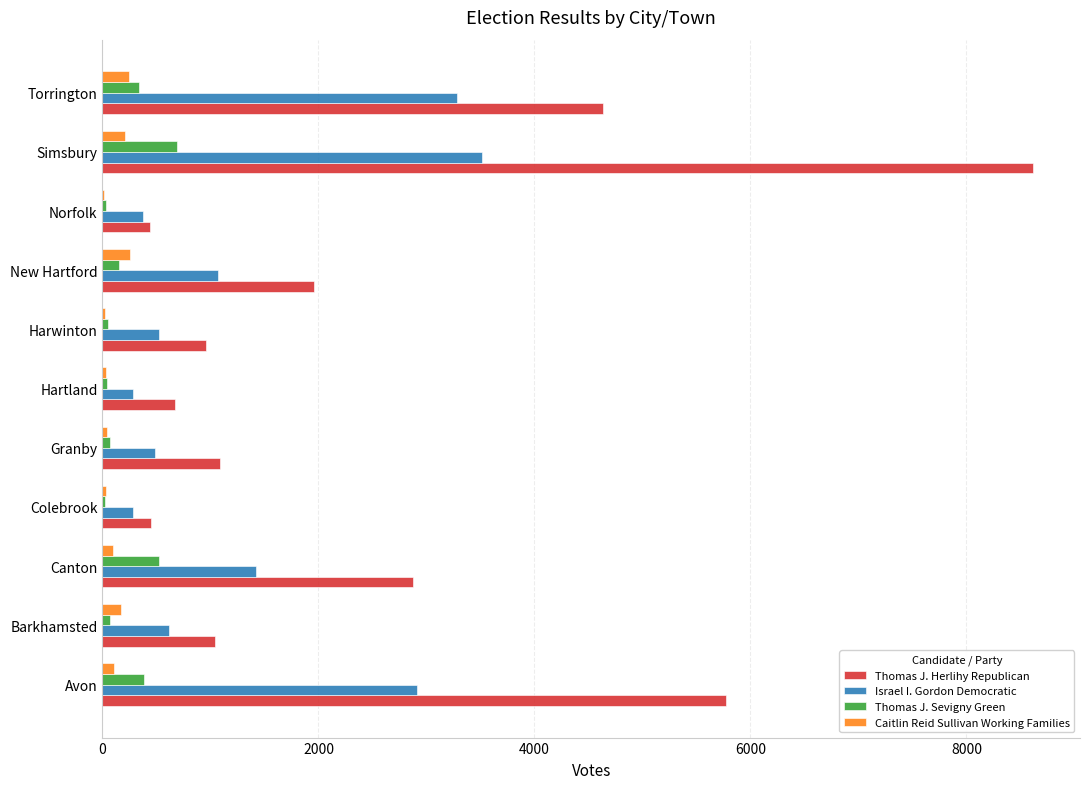

Which category has the highest value across all series?

Simsbury